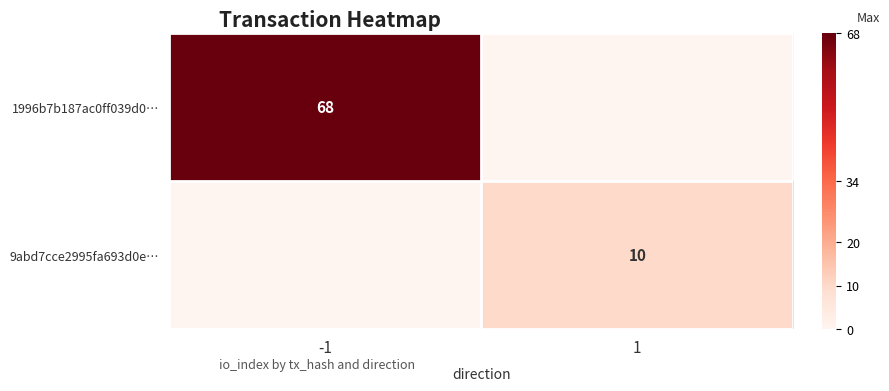

The value of 1996b7b187ac0ff039d0… at -1 is 44. True or false?

False